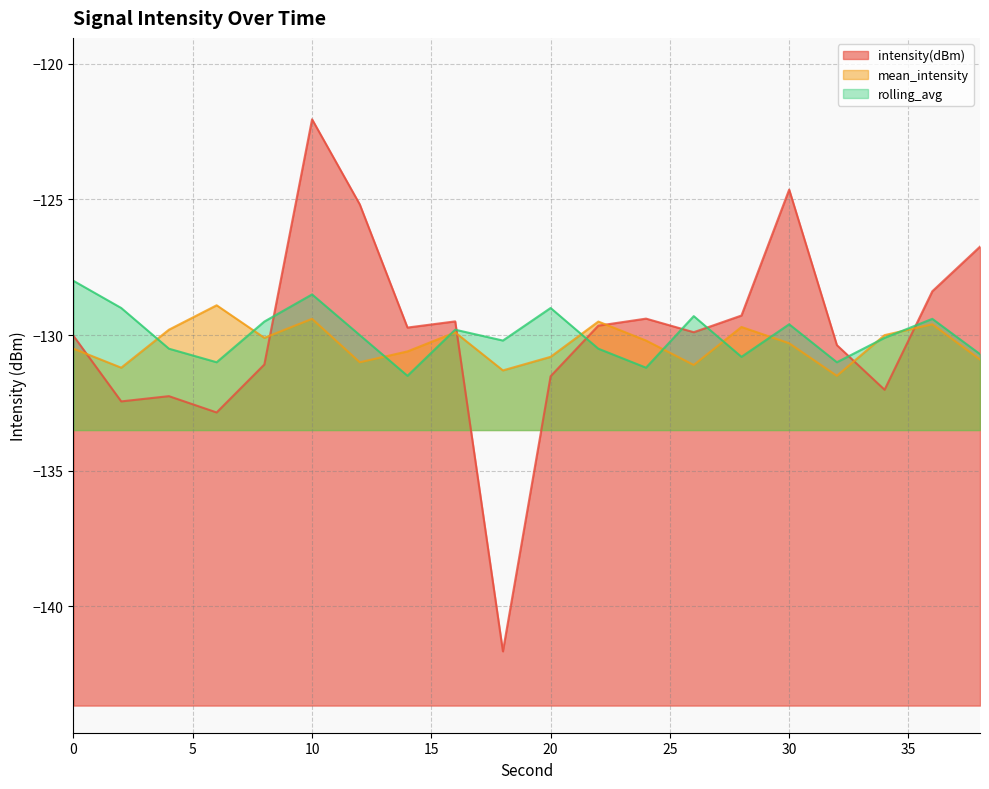

What is the average value of the rolling_avg series?

-130.0